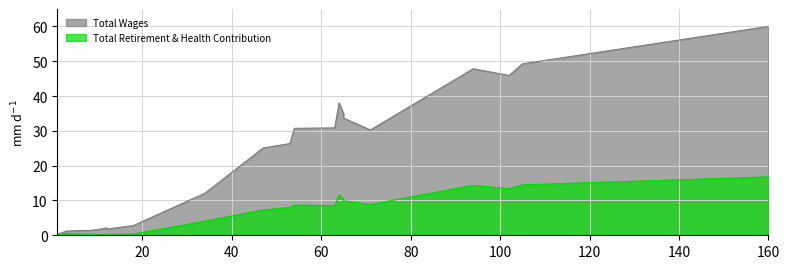

At how many categories does at least one series exceed 21?

12